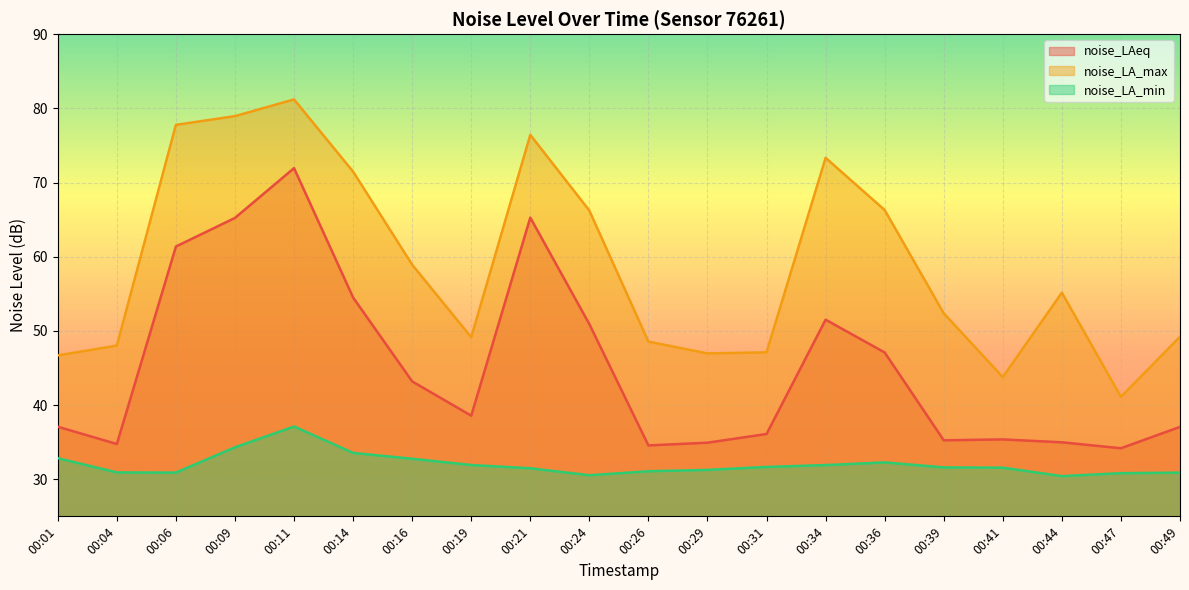

How many distinct data groups are displayed?

3